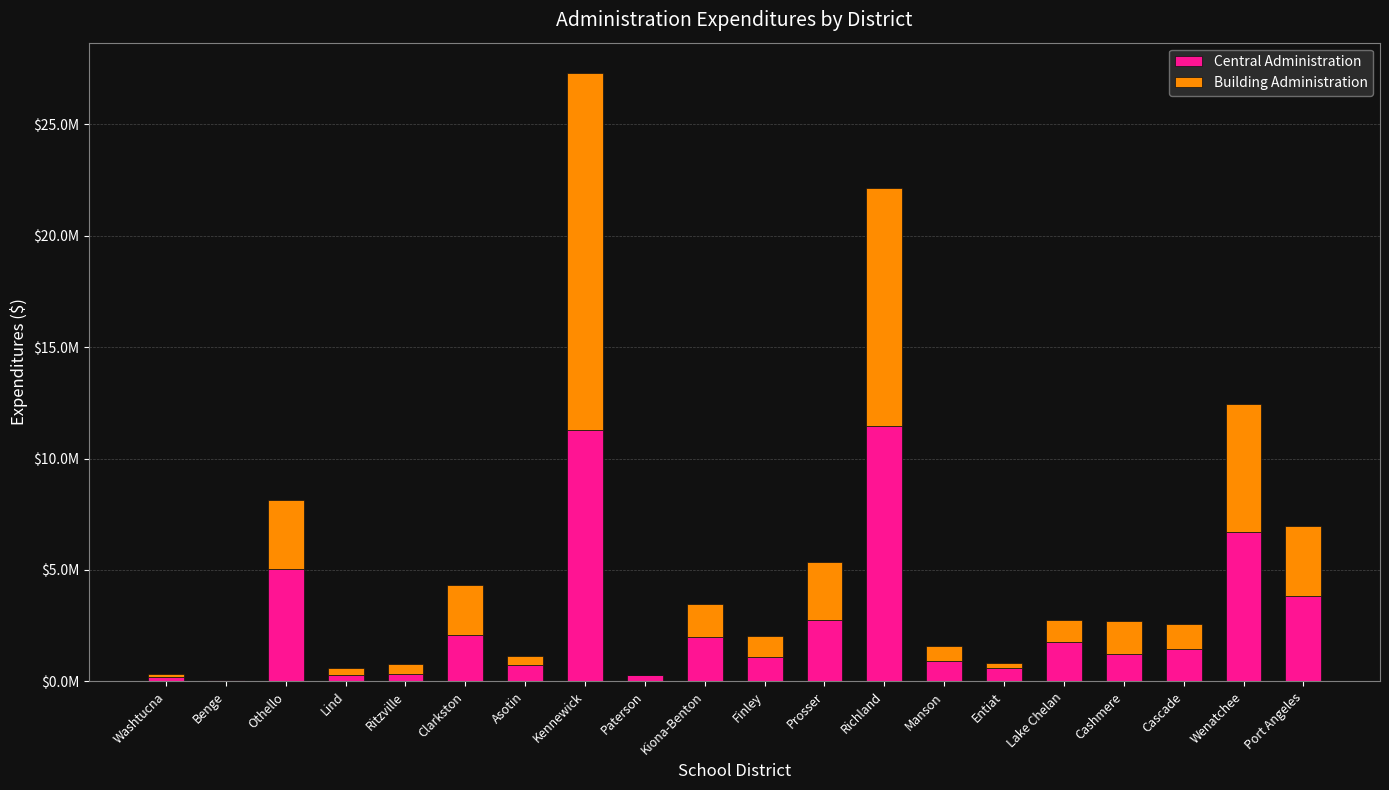

What is the label of the 14th bar from the right?

Asotin